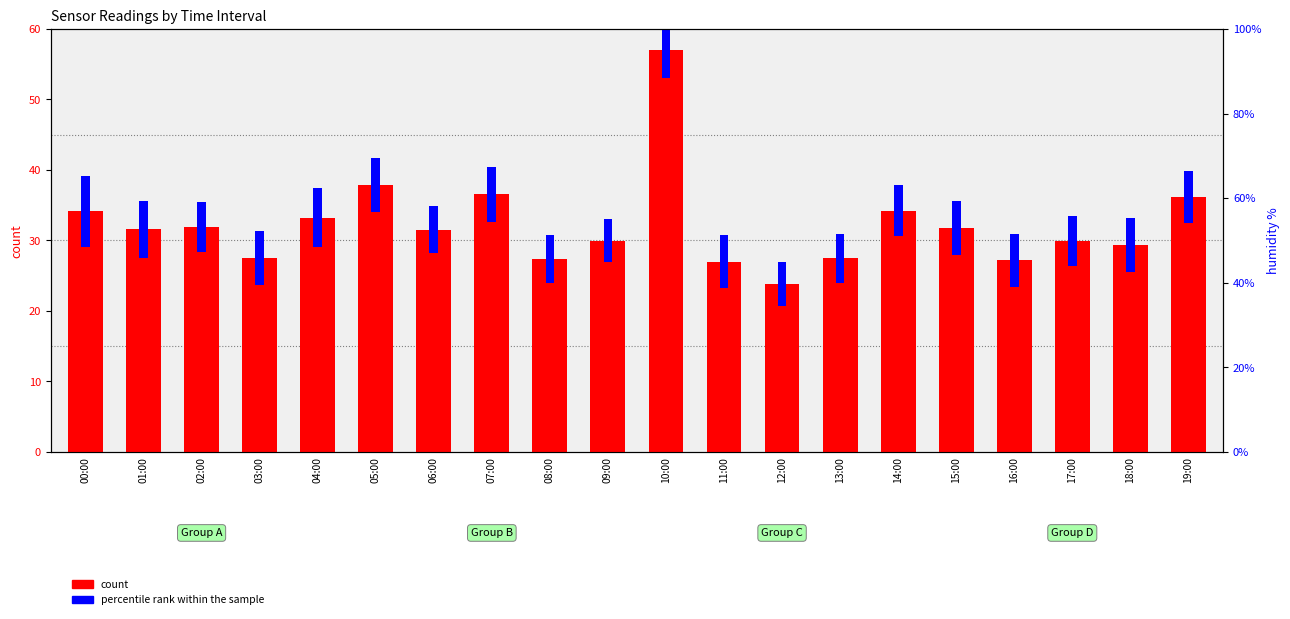

The SDS_P1 (count) series shows 27.4 at 08:00. True or false?

True